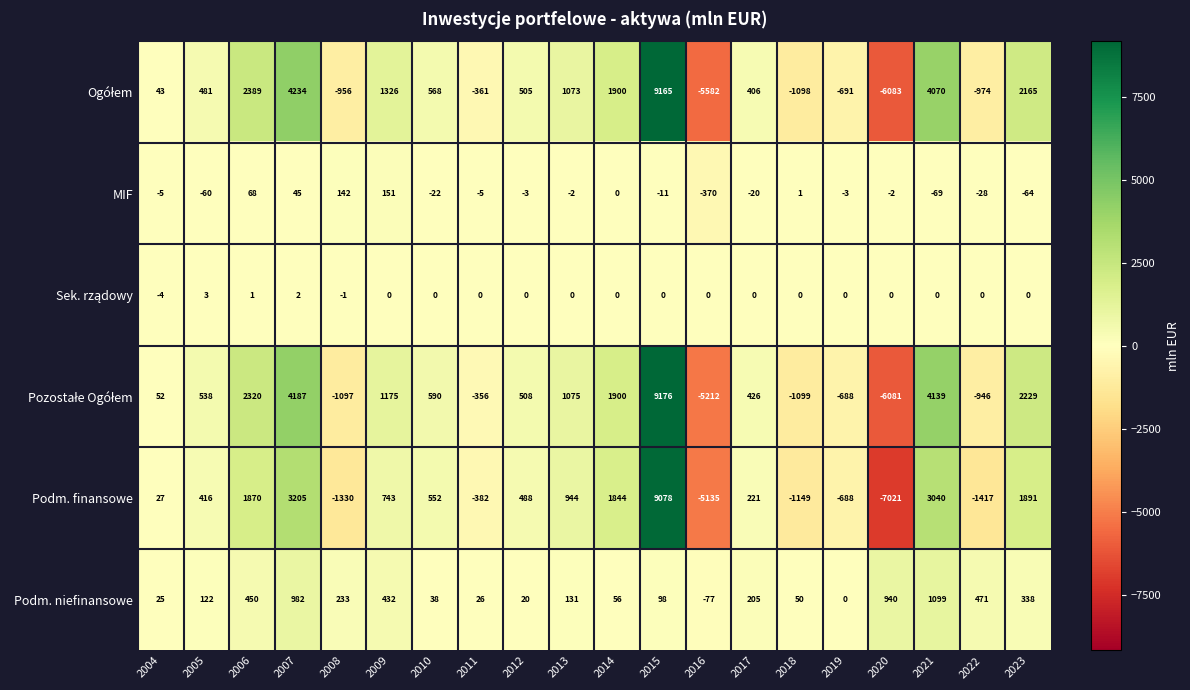

Which series has the widest spread of values?

Podm. finansowe